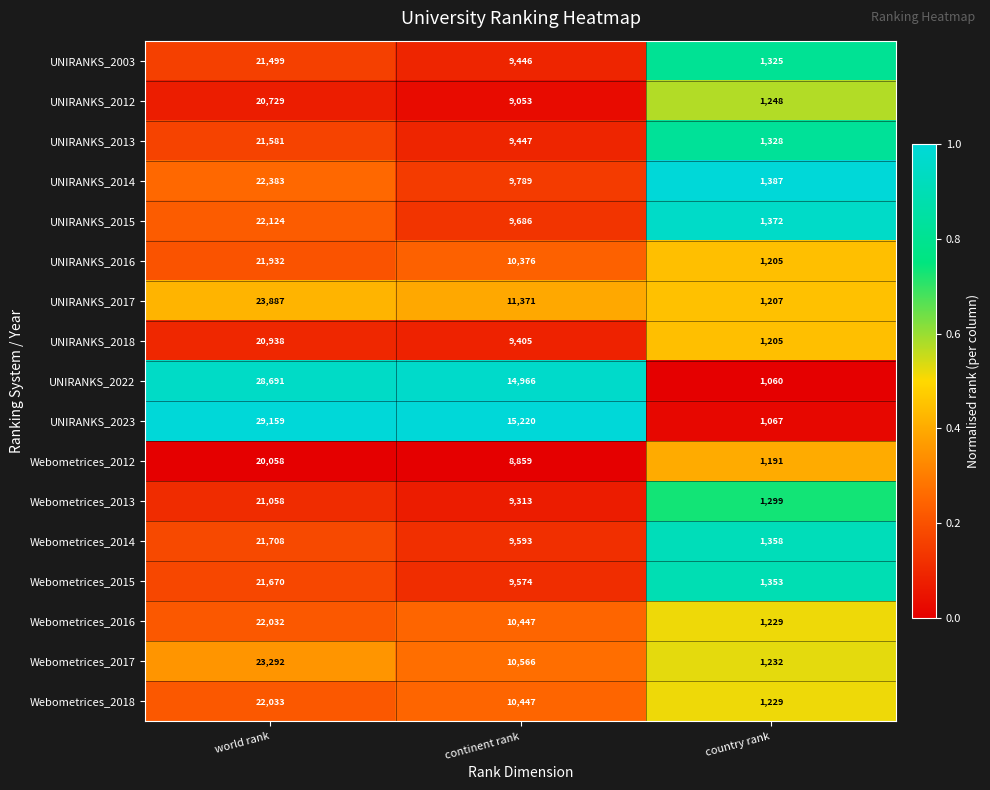

At which category is the sum across all series the highest?

world rank